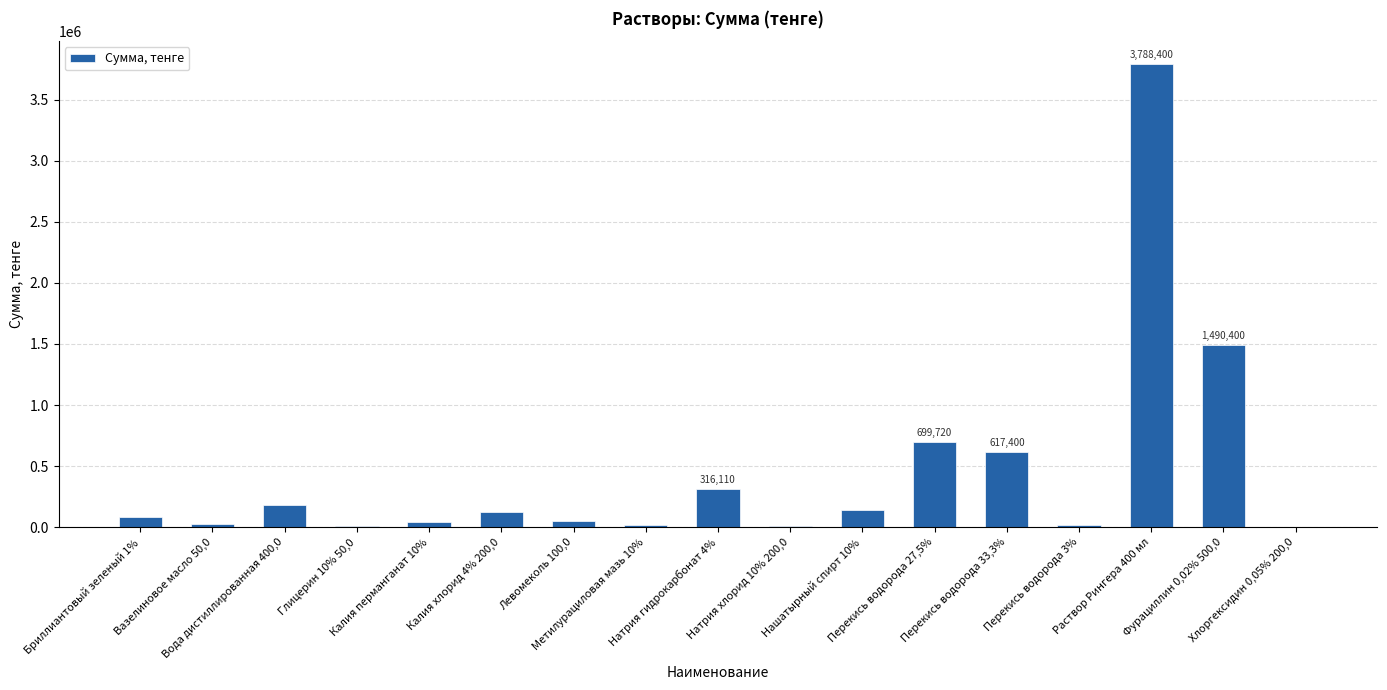

What is the maximum value shown in the chart?

3788400